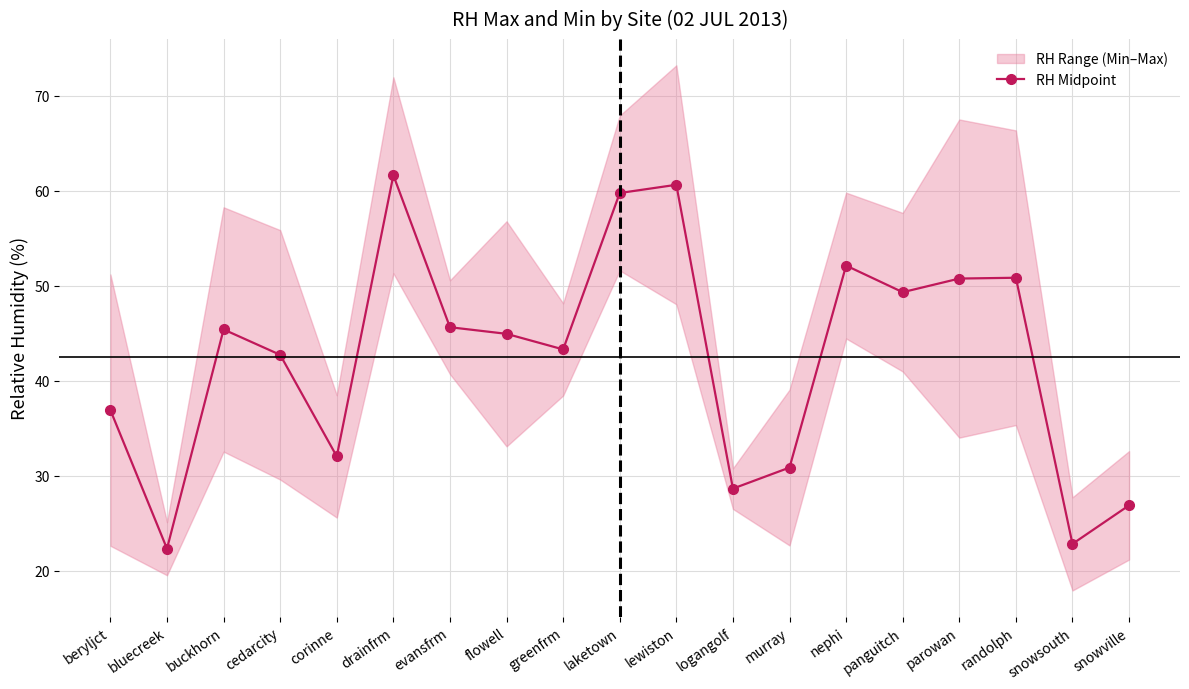

At which label does the data first exceed 44?

buckhorn